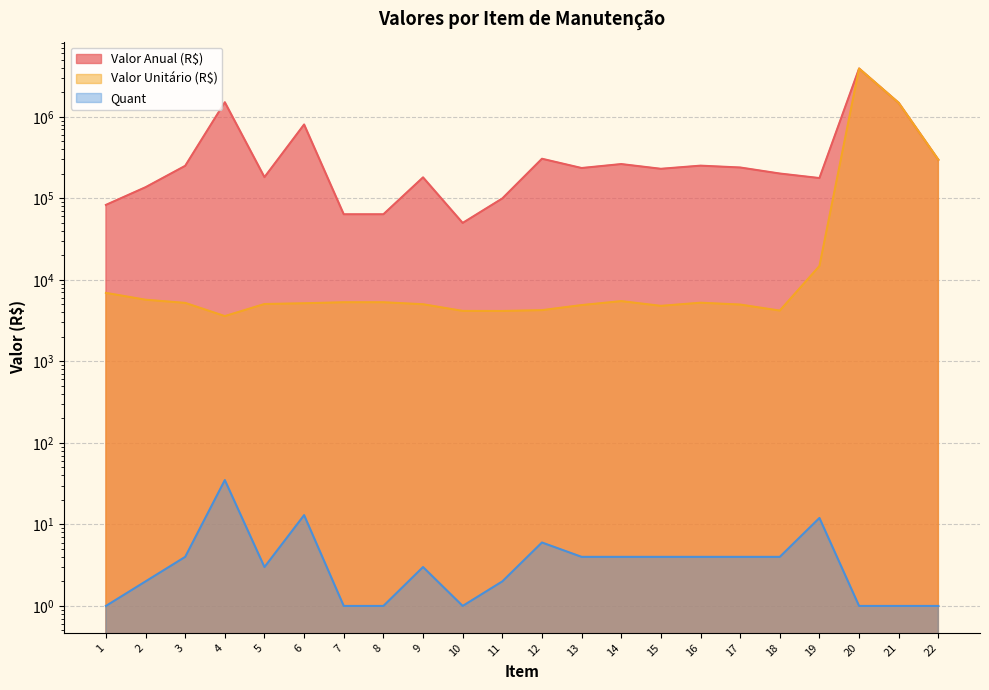

True or false: Valor Anual (R$) has a value of 333324.9 at 3.

False